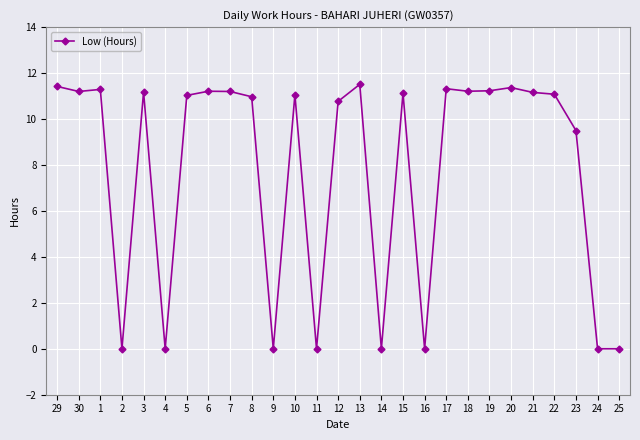

True or false: the data shows 15.7 at 20.

False